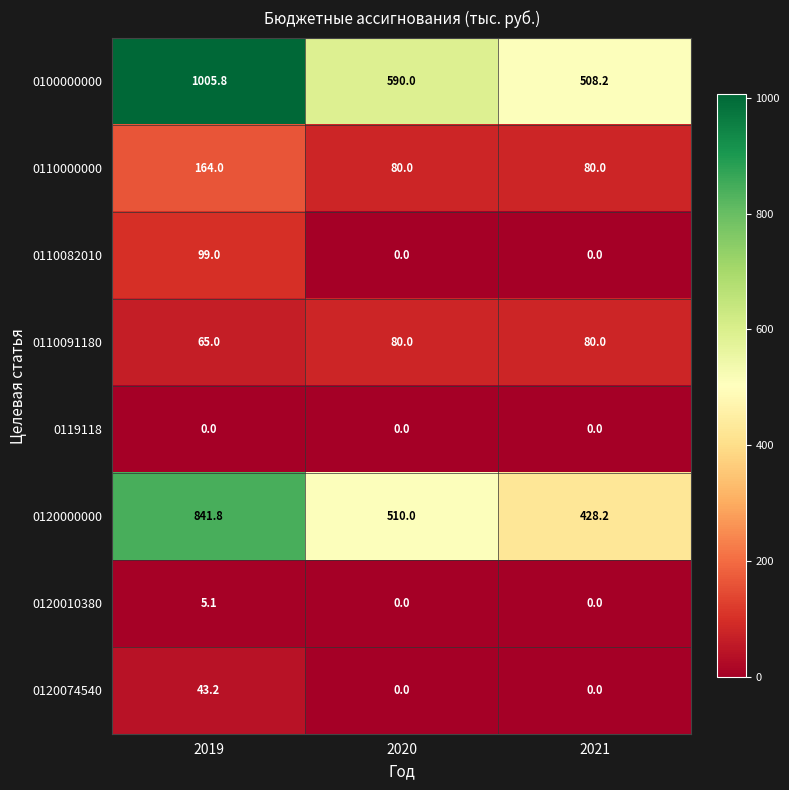

What is the average value of the 0110091180 series?

75.0